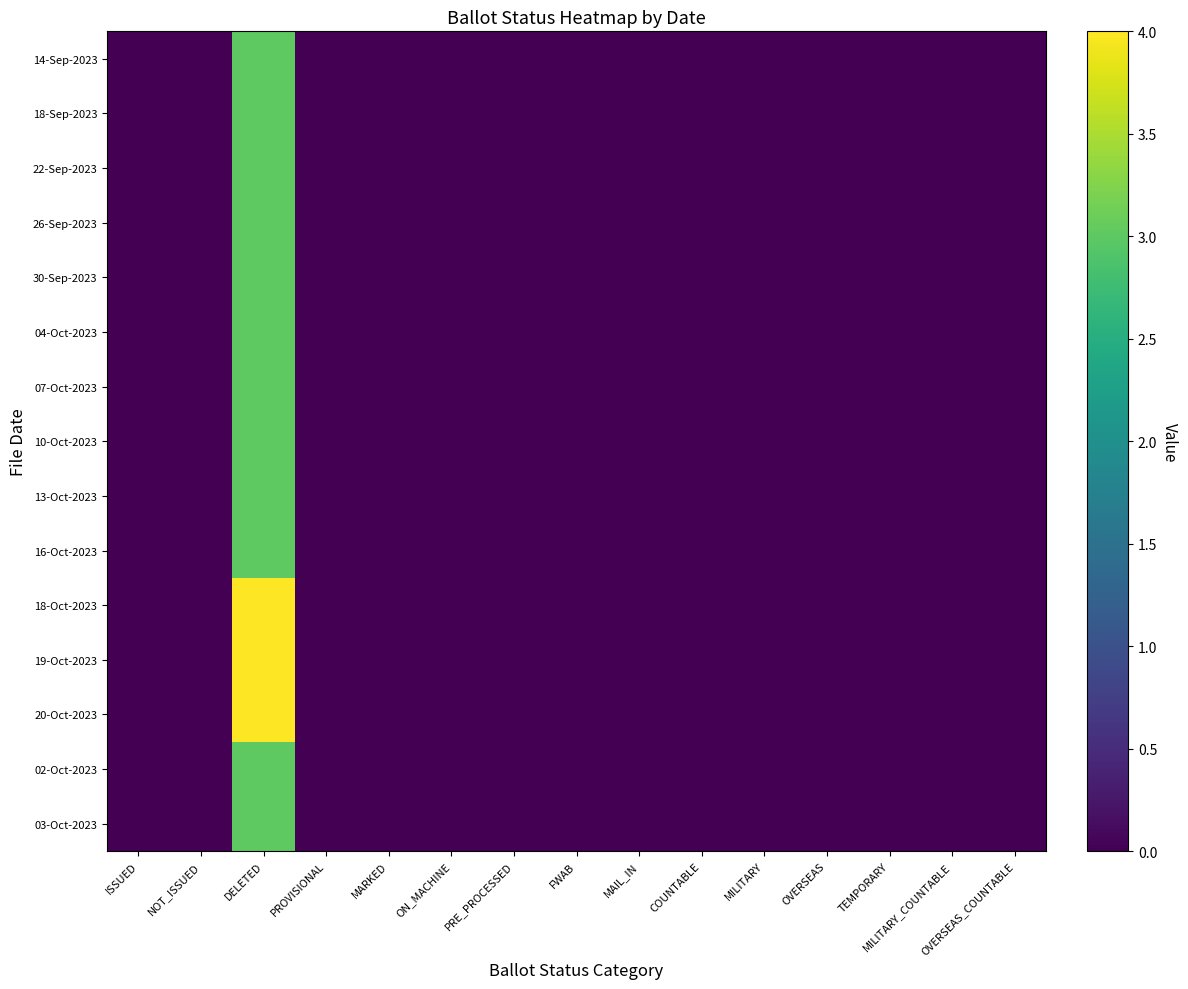

At how many categories does at least one series exceed 3?

1